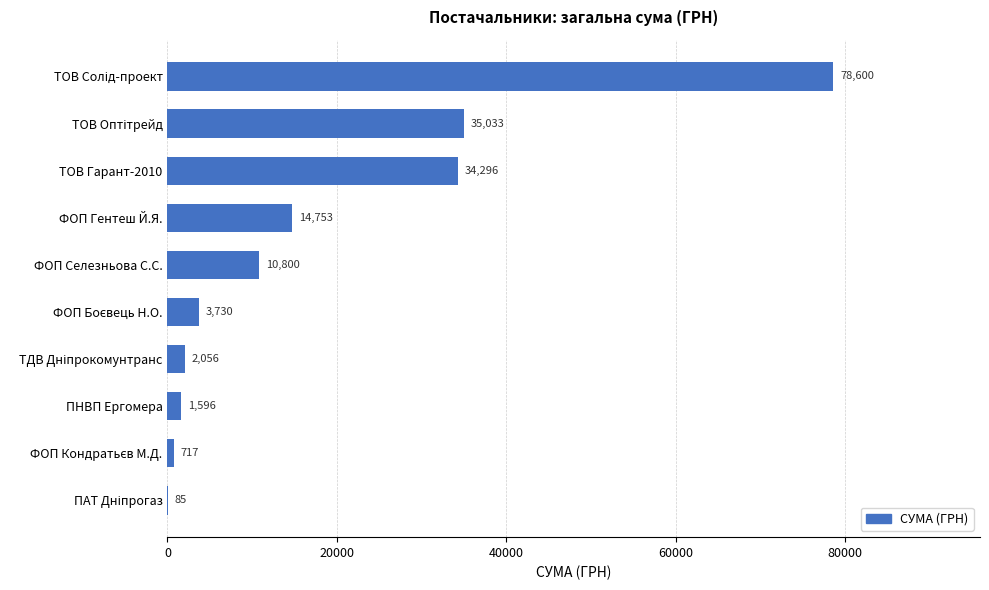

The chart shows a value of 17361.1 at ТОВ Гарант-2010. True or false?

False